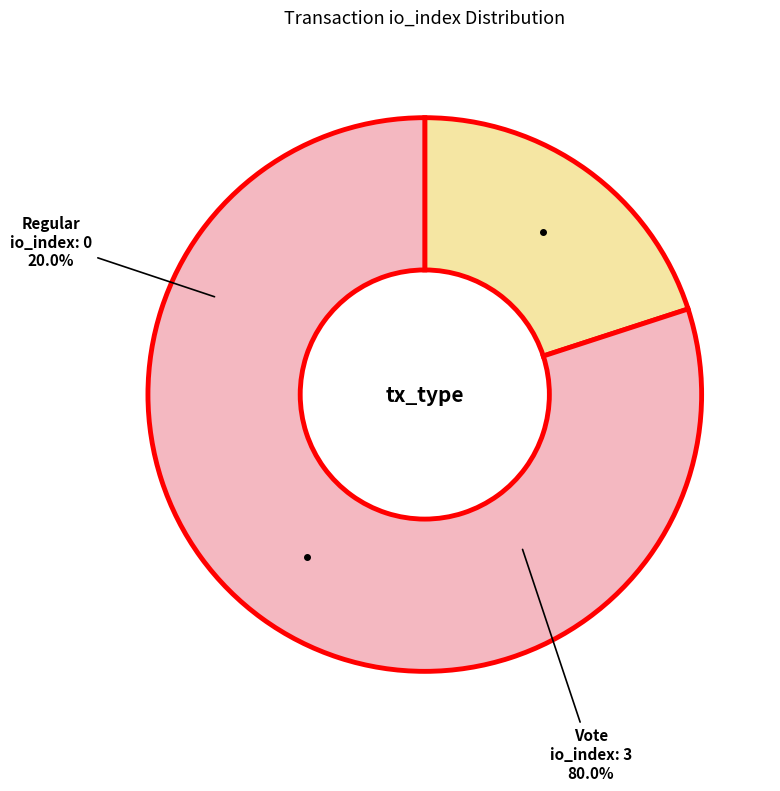

The Regular slice represents 8% of the pie. True or false?

False